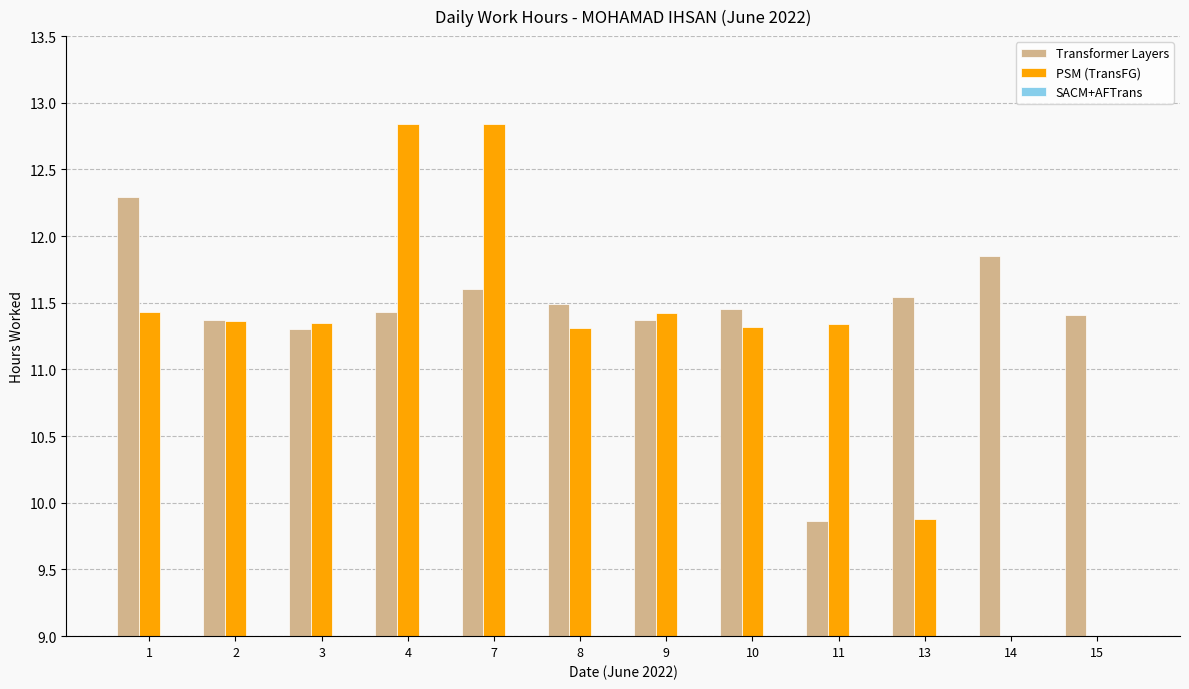

Which category has the lowest value in the SACM+AFTrans series?

1